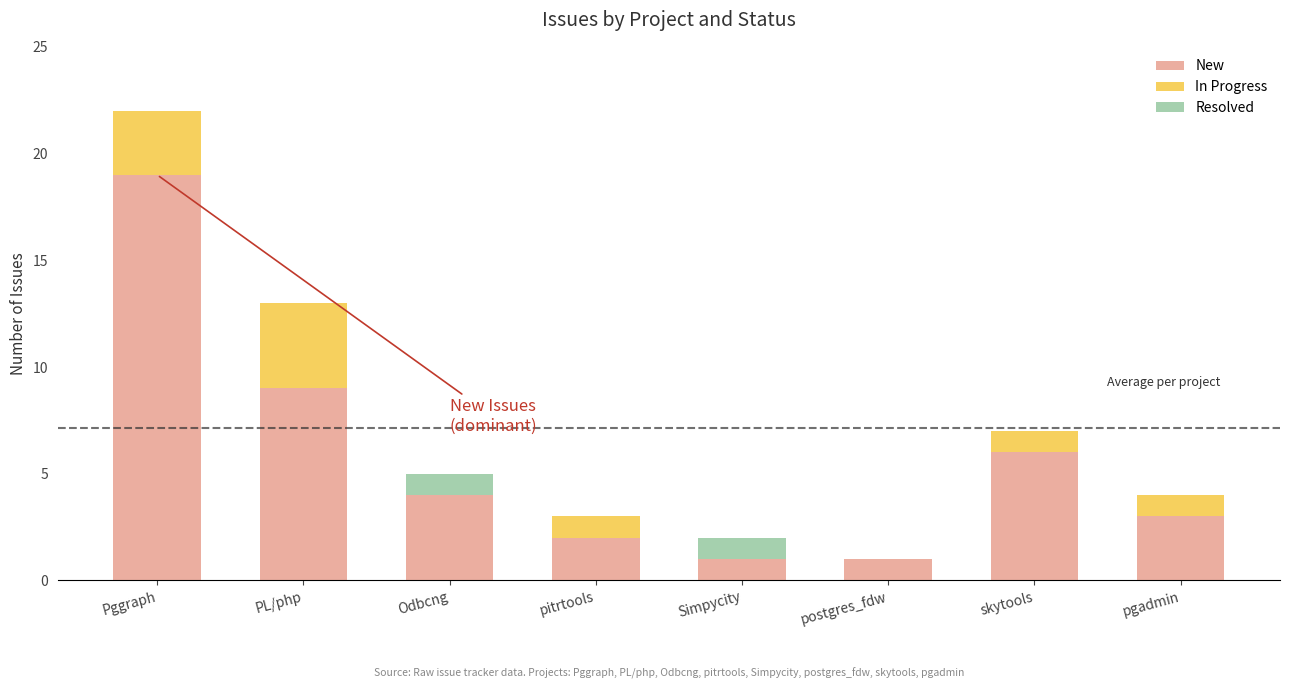

What is the total value across all series at Pggraph?

22